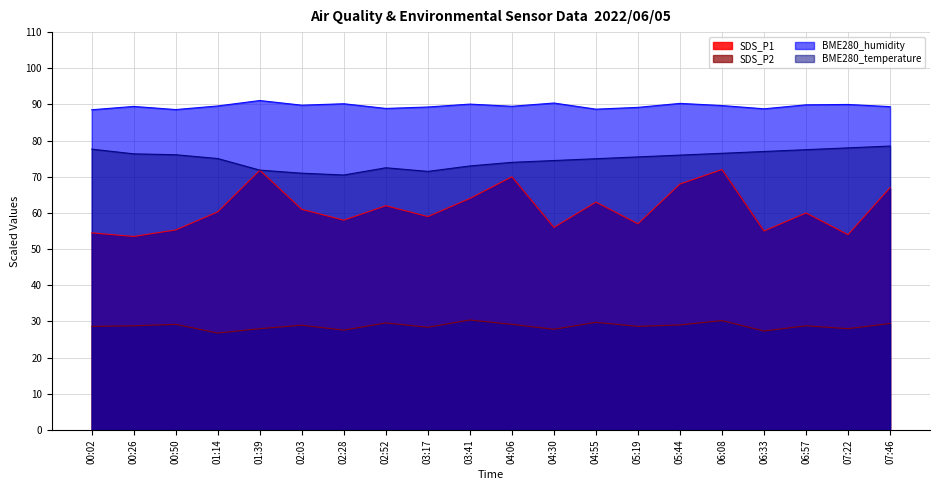

At which label is BME280_temperature closest to 74?

04:06